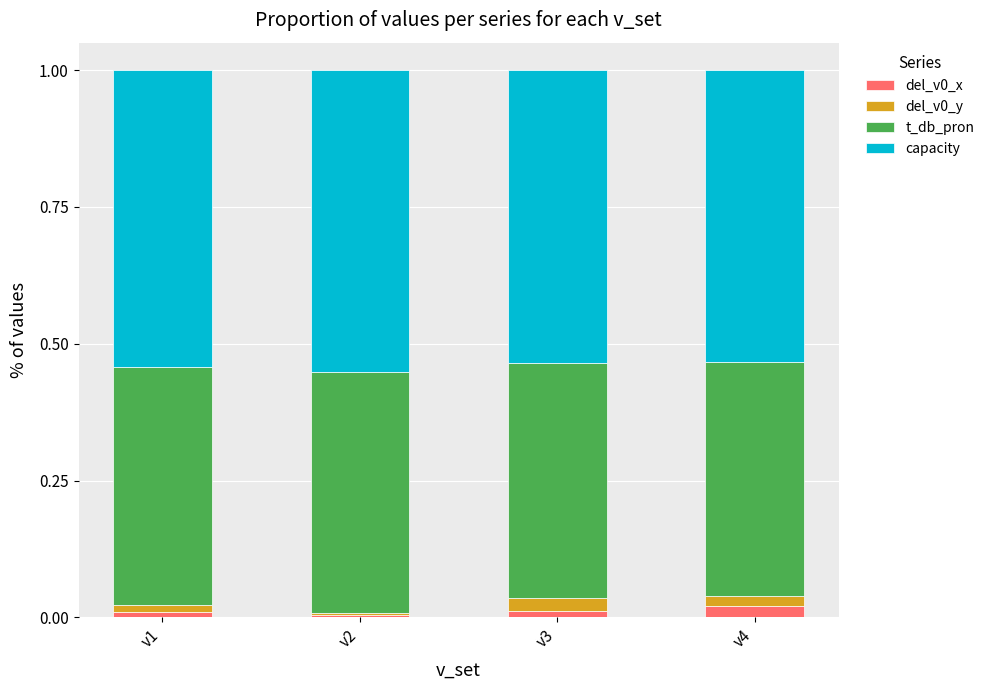

The value of del_v0_x at v3 is 0.0. True or false?

True